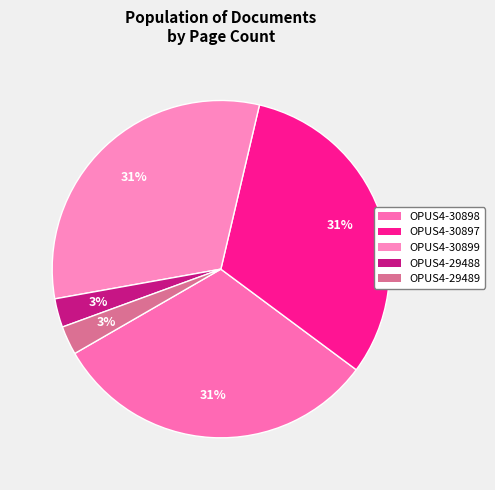

Rank the categories by value from lowest to highest.

OPUS4-29488, OPUS4-29489, OPUS4-30898, OPUS4-30897, OPUS4-30899